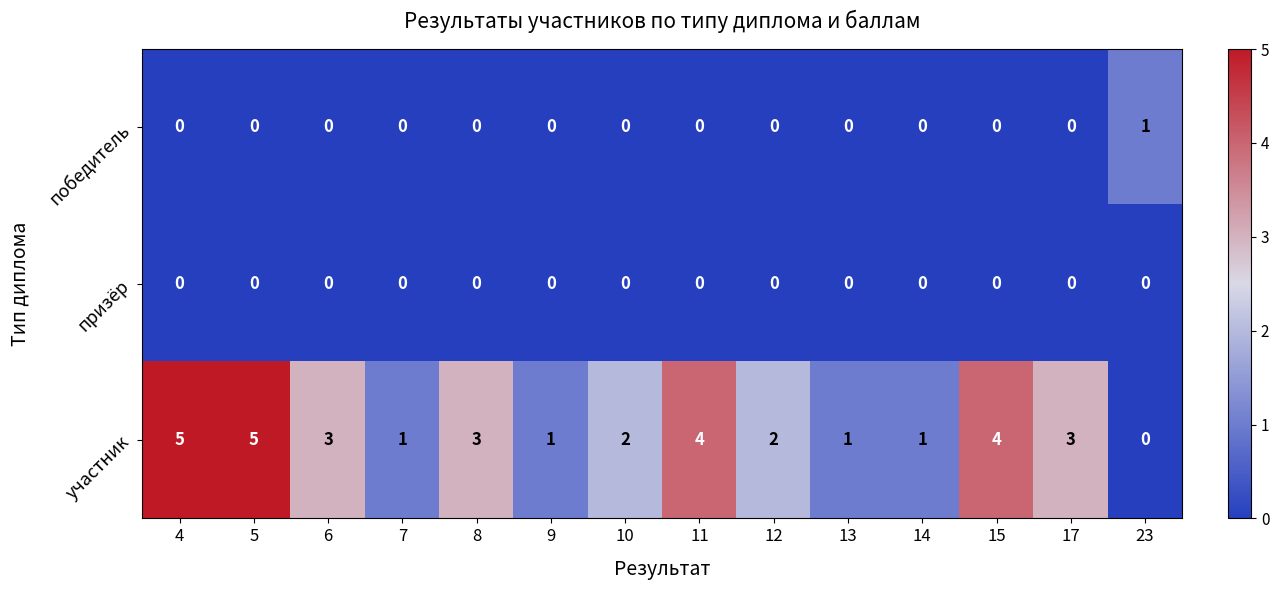

True or false: призёр has a value of 0 at 23.

True